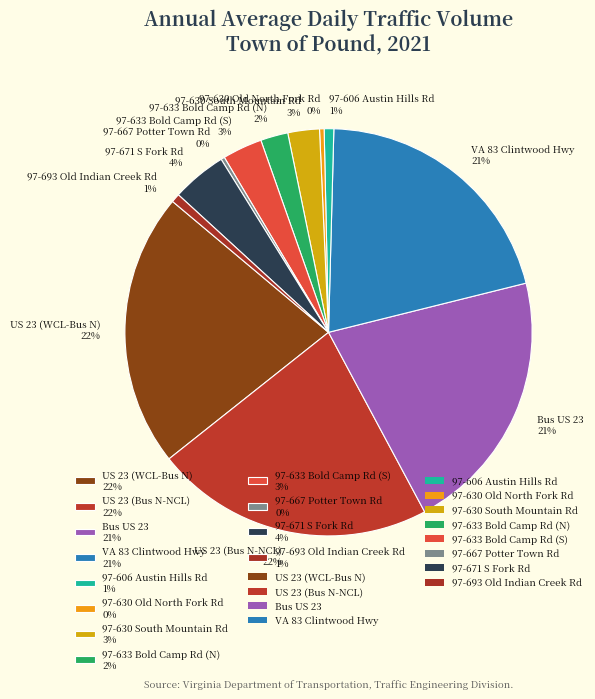

The 97-633 Bold Camp Rd (S) slice represents 3% of the pie. True or false?

True